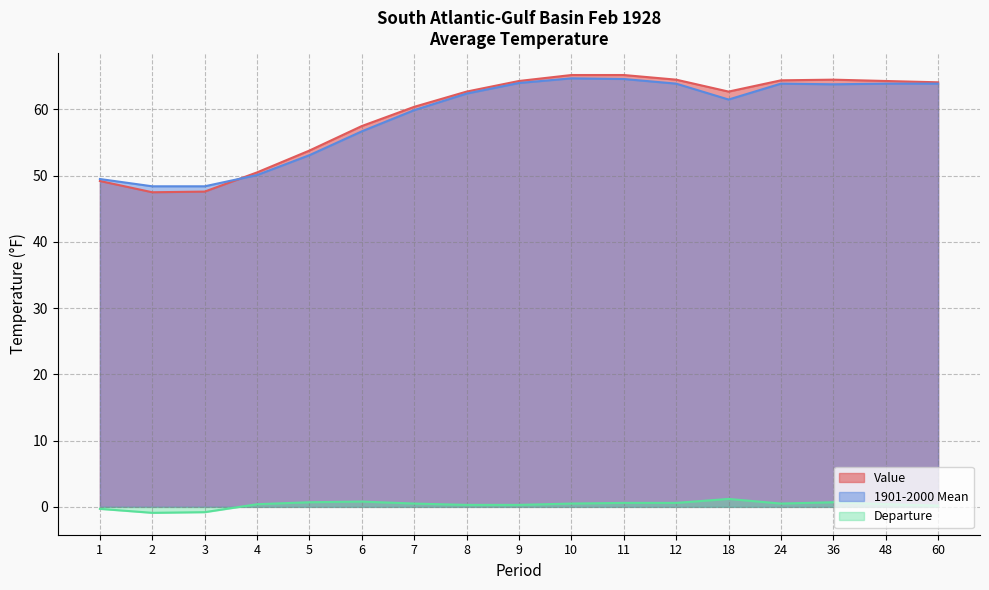

Is the value of Value at 7 greater than the value of Departure at 48?

Yes